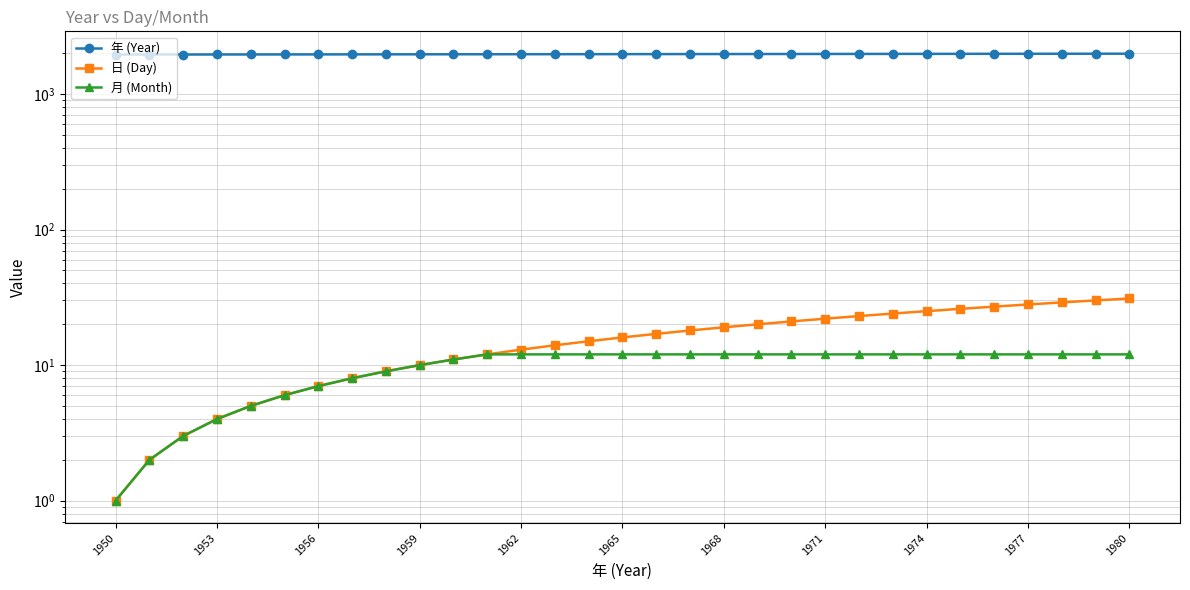

Does the chart display data point markers on the line(s)?

Yes